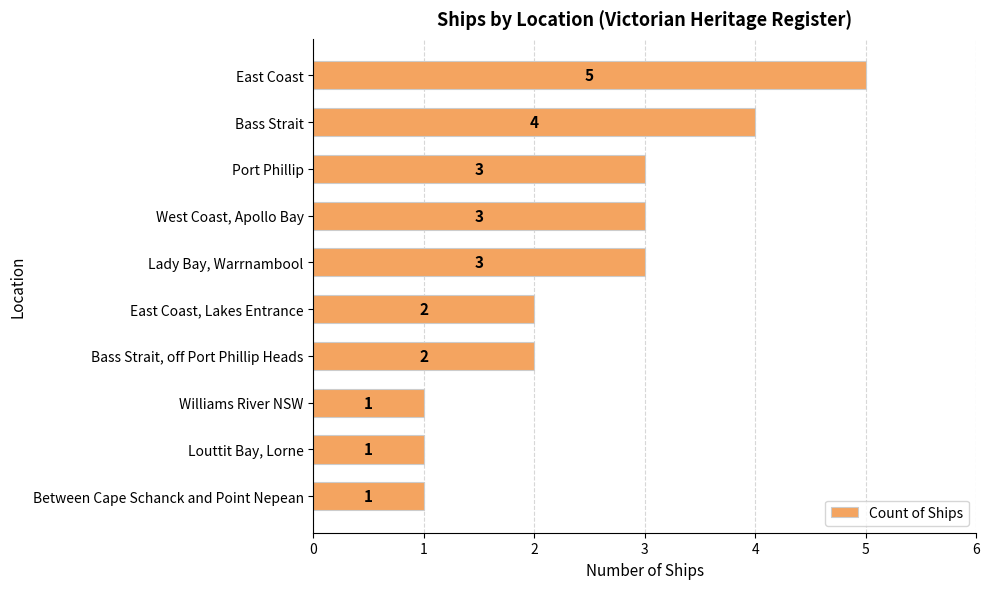

Count the number of categories in the chart.

10